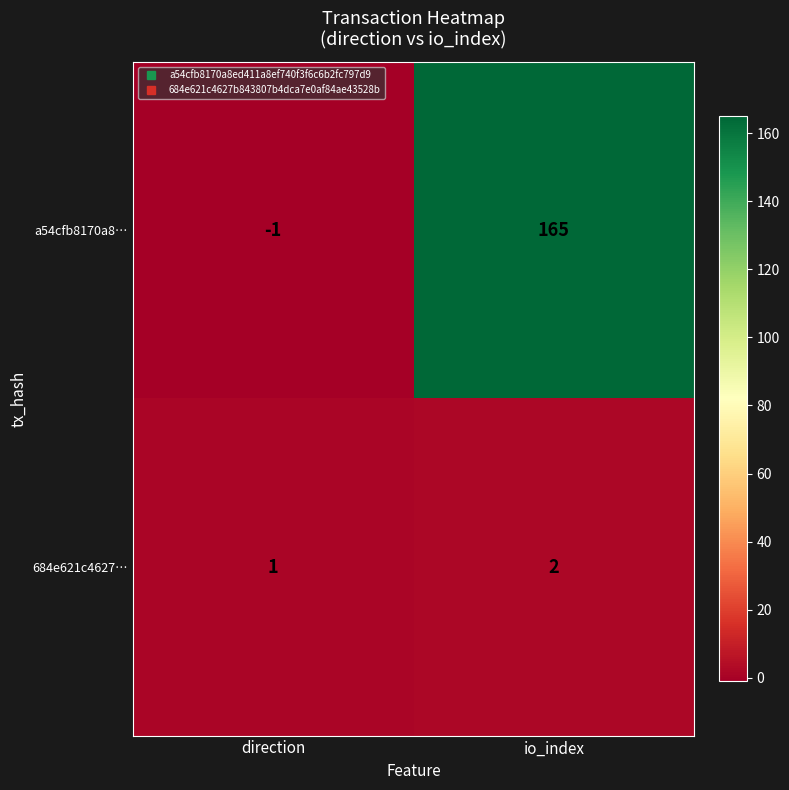

Which series has the widest spread of values?

a54cfb8170a8…